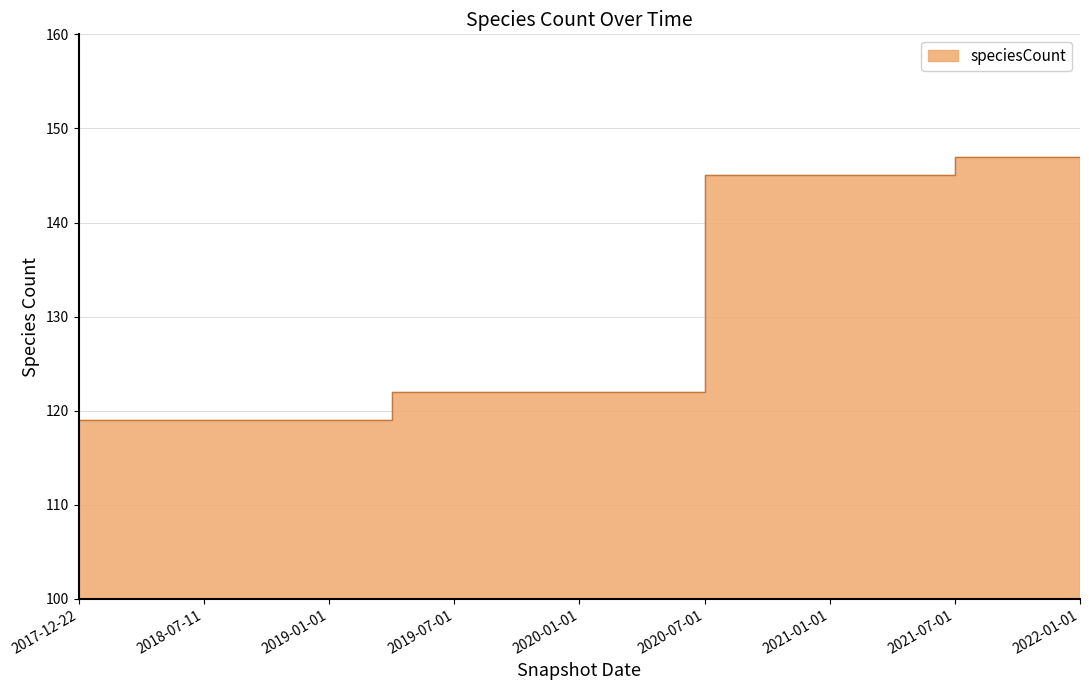

What is the value of the 17th point from the left?

147